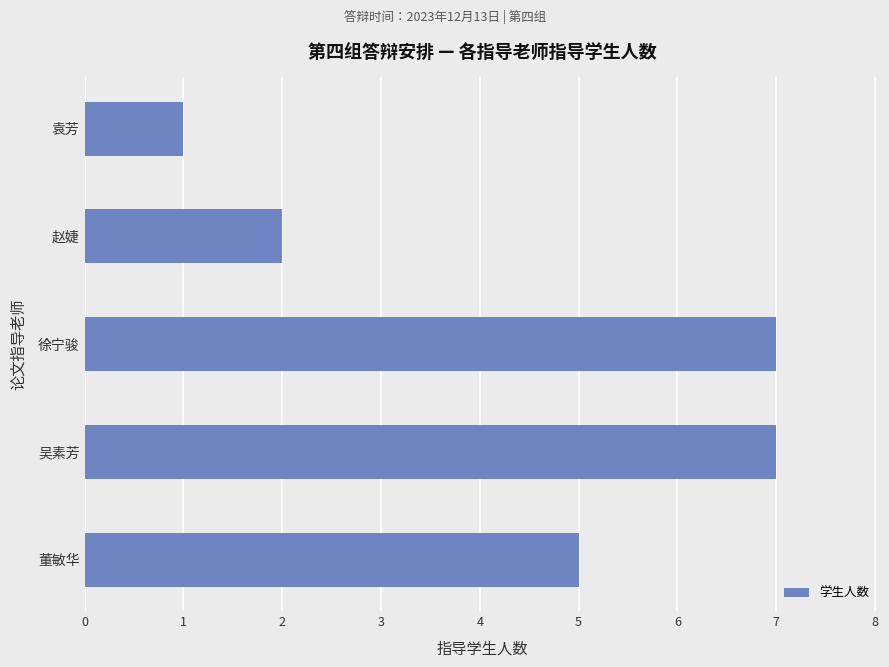

True or false: the data shows 1 at 袁芳.

True